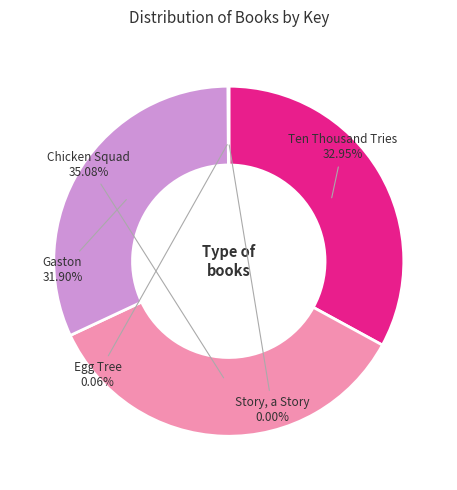

Is there any slice that represents more than half of the pie?

No